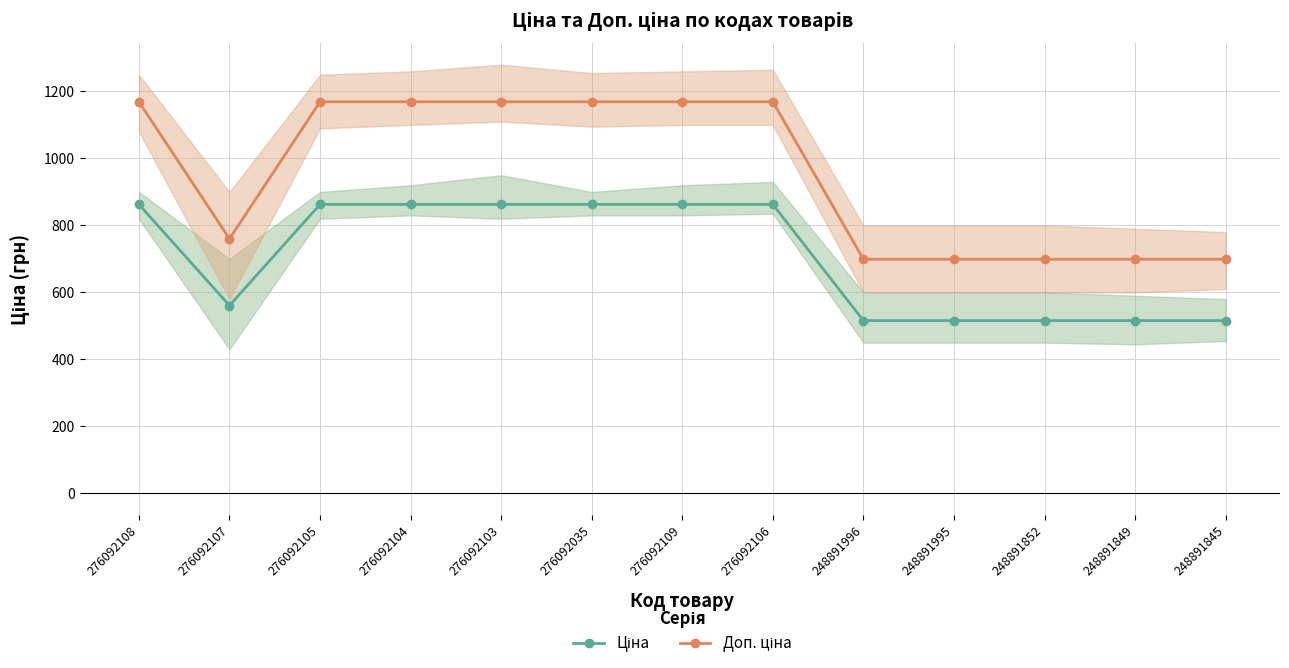

What is the label of the 5th point from the right?

248891996